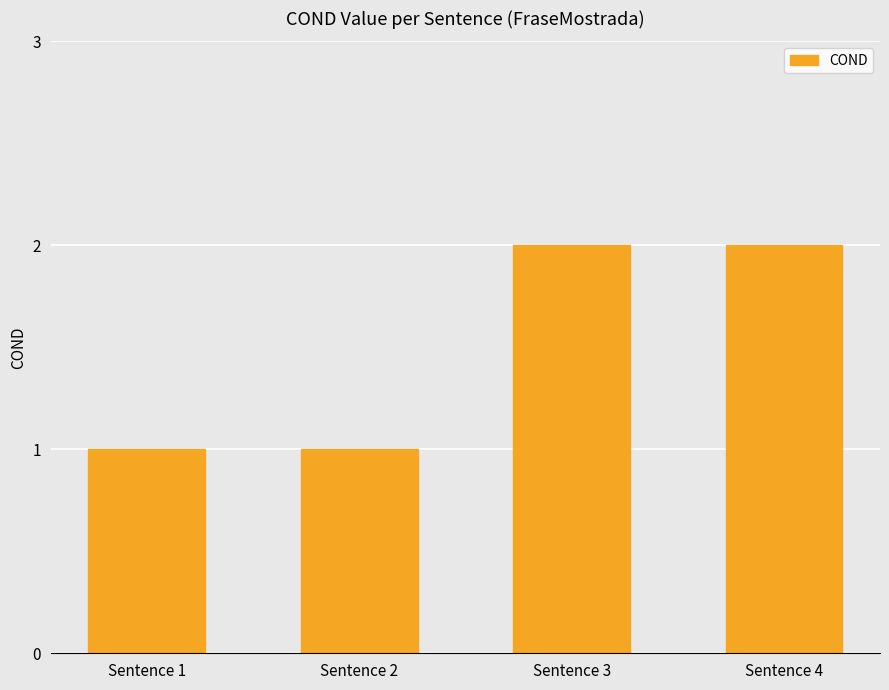

What is the ratio of the value at Sentence 2 to the value at Sentence 4?

0.5